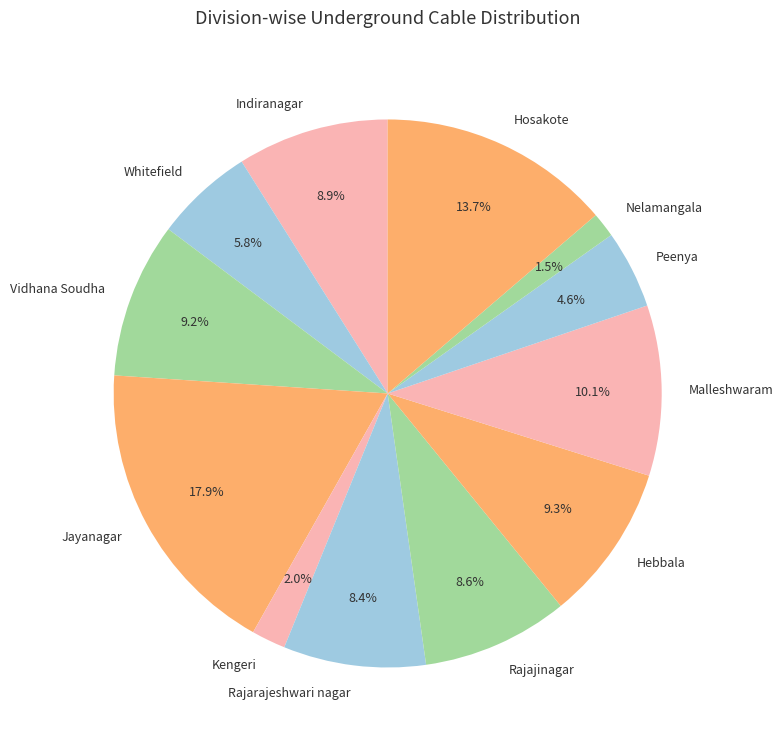

Which has a higher value, Rajarajeshwari nagar or Jayanagar?

Jayanagar